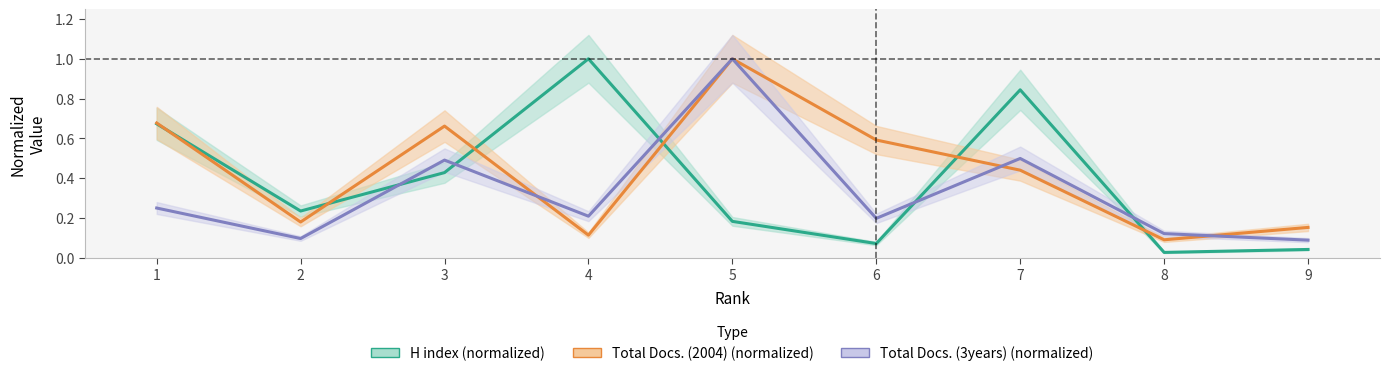

How many lines are shown in the chart?

3